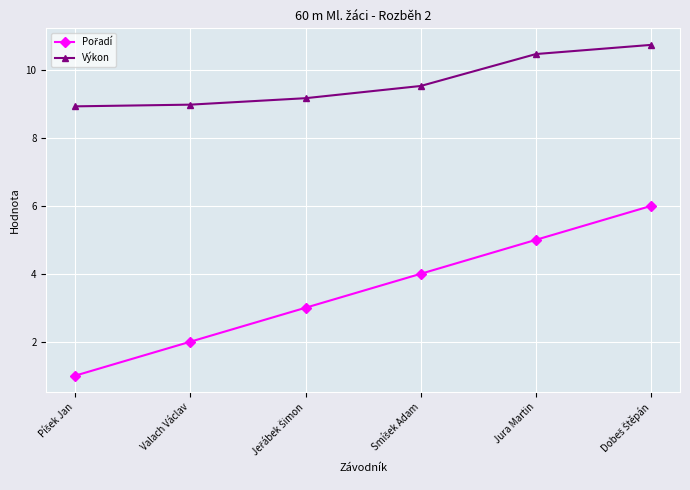

At how many categories does at least one series exceed 7?

6